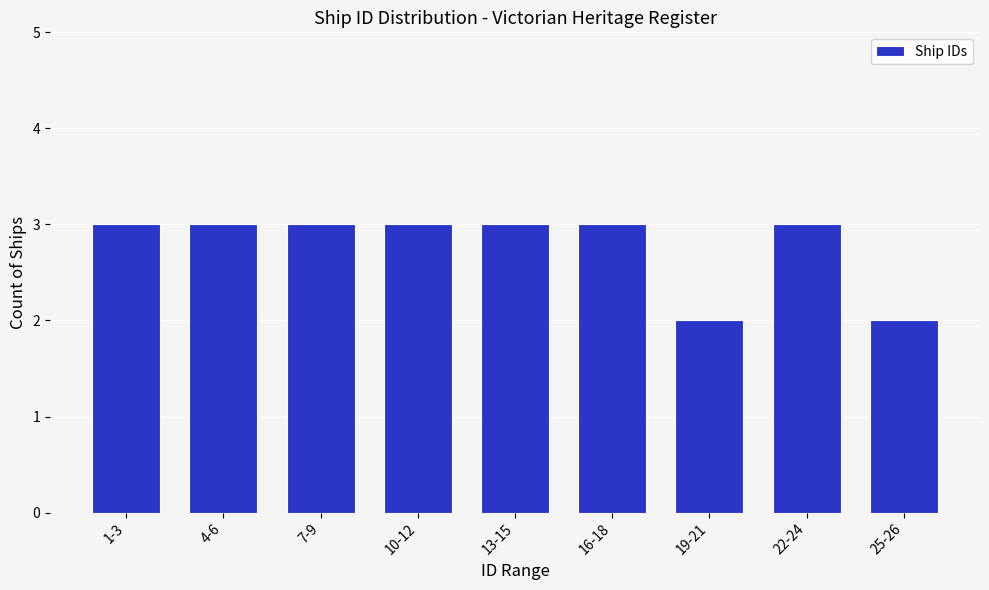

Reading left to right, what are all the values shown in this chart?

1-3=3	4-6=3	7-9=3	10-12=3	13-15=3	16-18=3	19-21=2	22-24=3	25-26=2